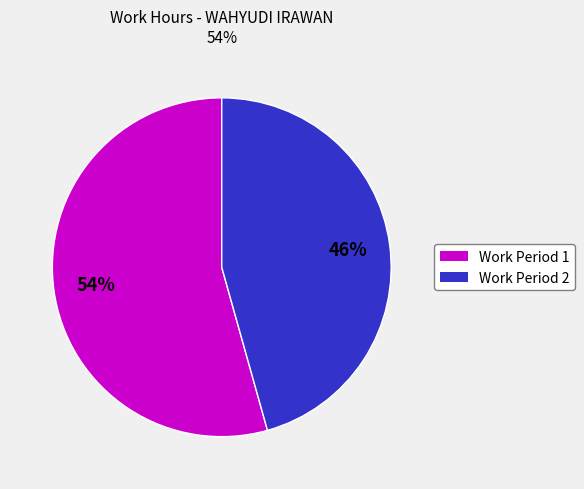

Is there a majority slice in this chart?

Yes